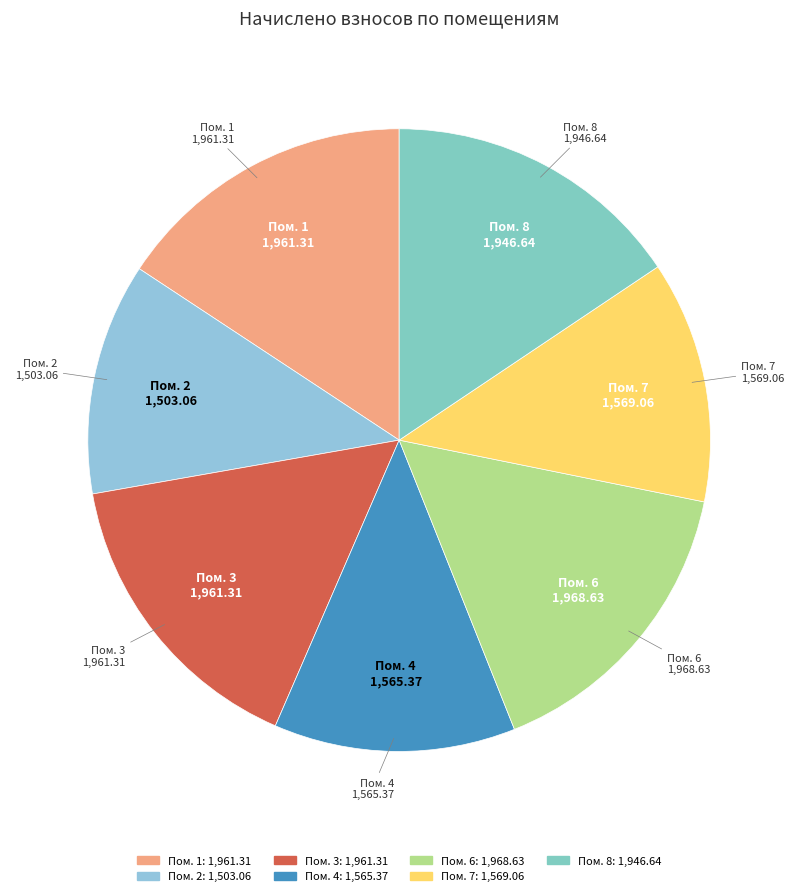

Is it true that Пом. 4 is 3% of the pie?

False